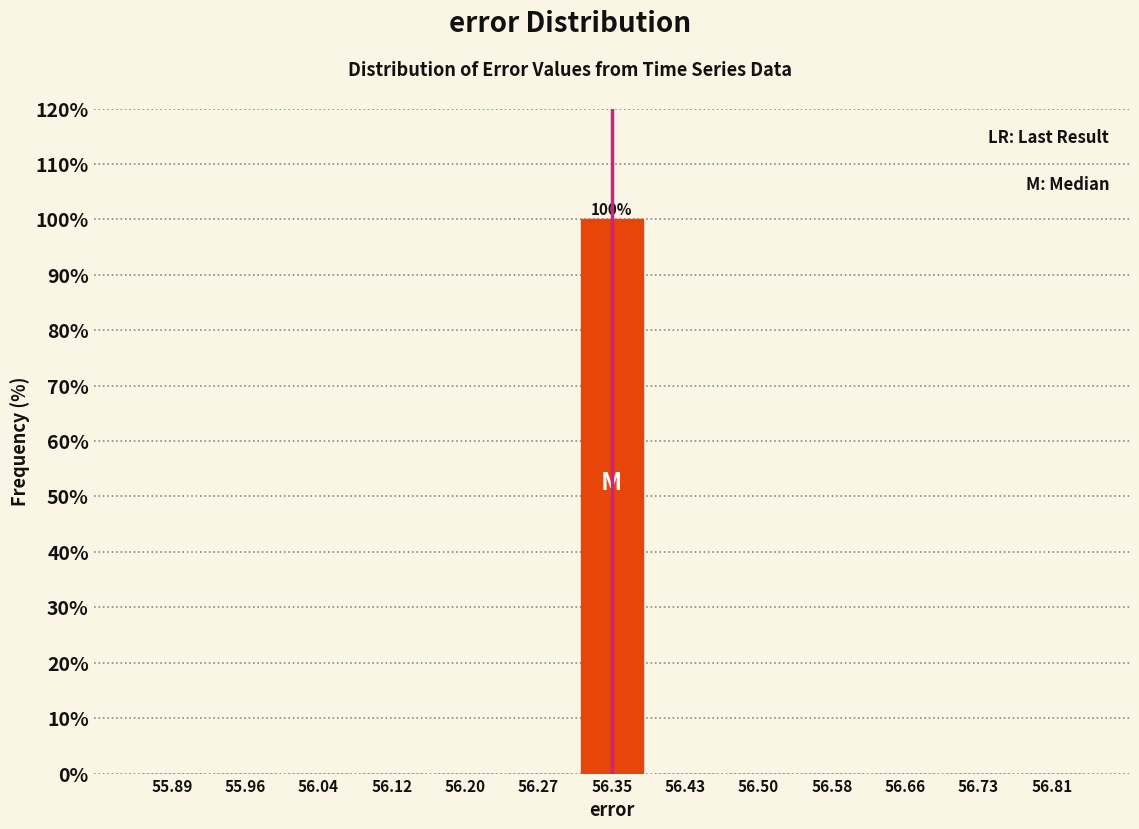

Which range on the x-axis has the tallest bar?

56.31 to 56.39